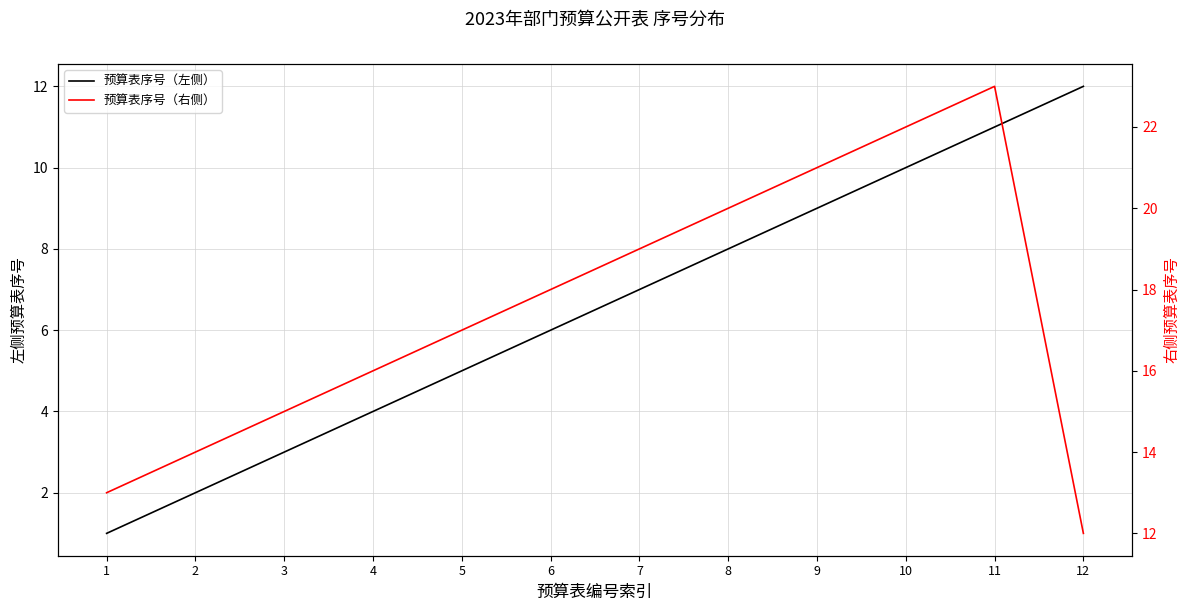

True or false: 预算表序号（右侧） and 预算表序号（左侧） intersect in this chart.

False